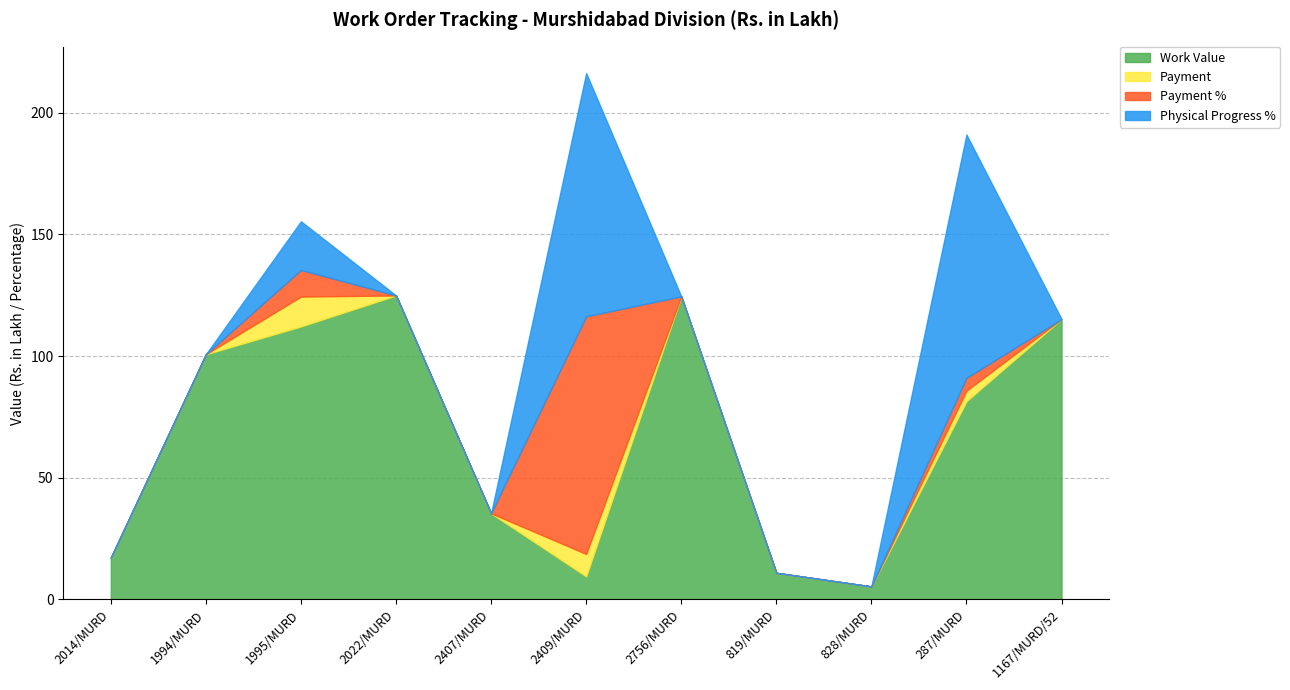

Does the chart have visible grid lines?

Yes